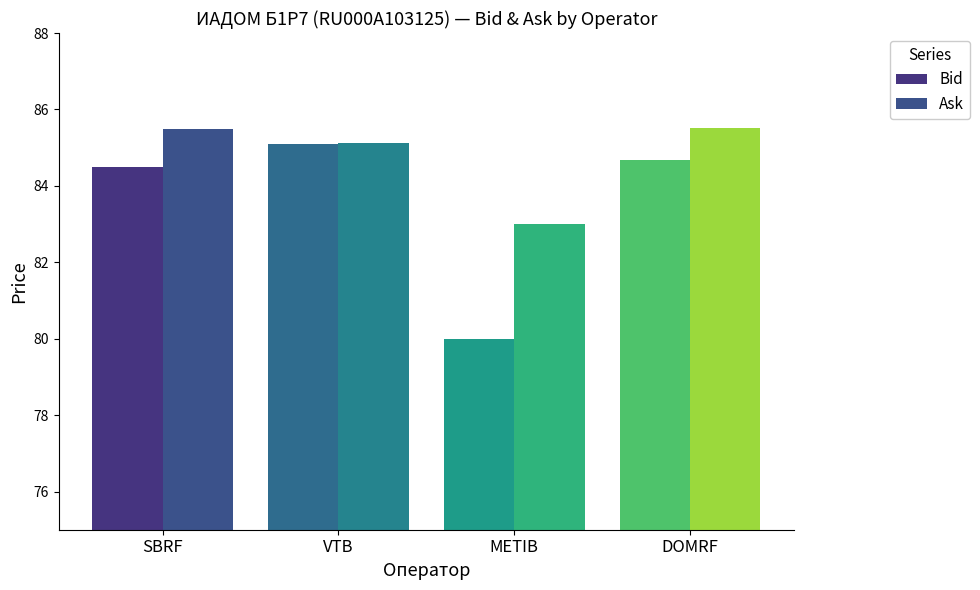

What is the value of the Bid bar at the 3rd from the left?

80.0